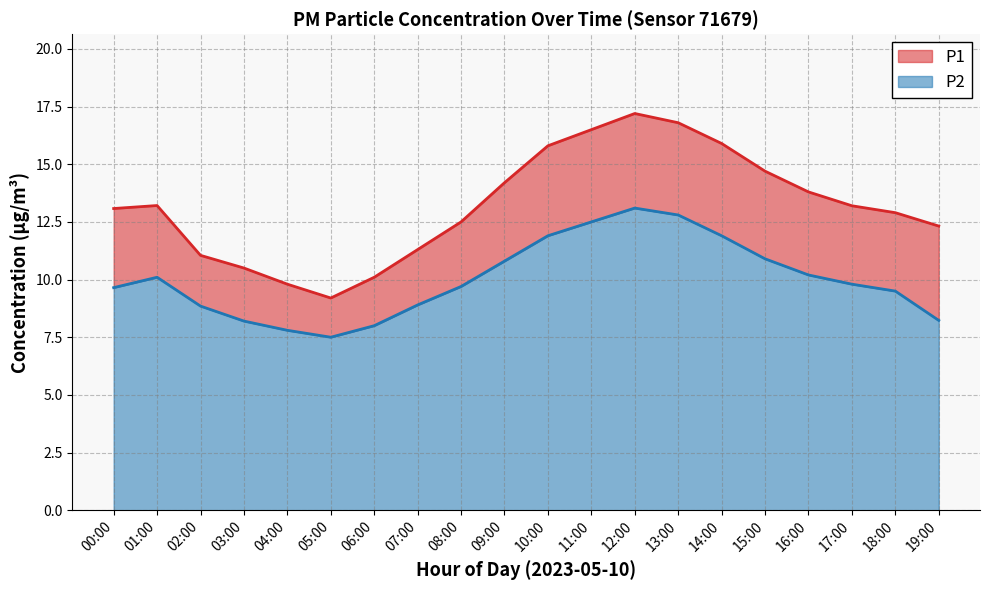

Which category has the lowest value in the P1 series?

05:00